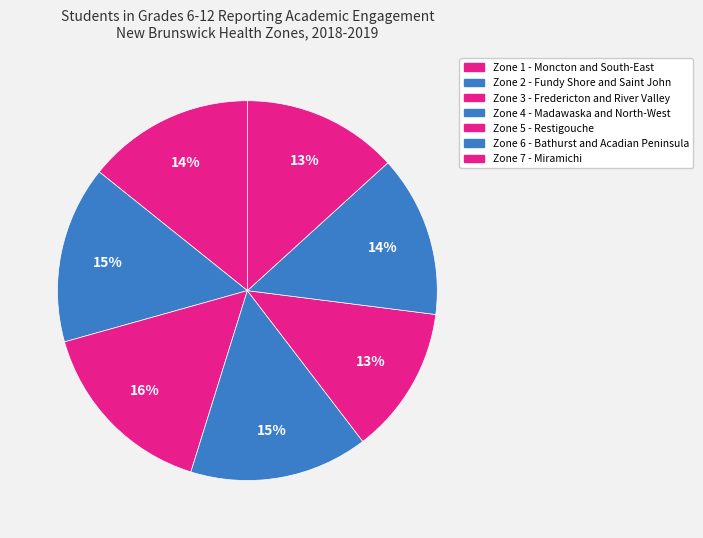

What portion of the pie excludes Zone 1 - Moncton and South-East?

85.8%